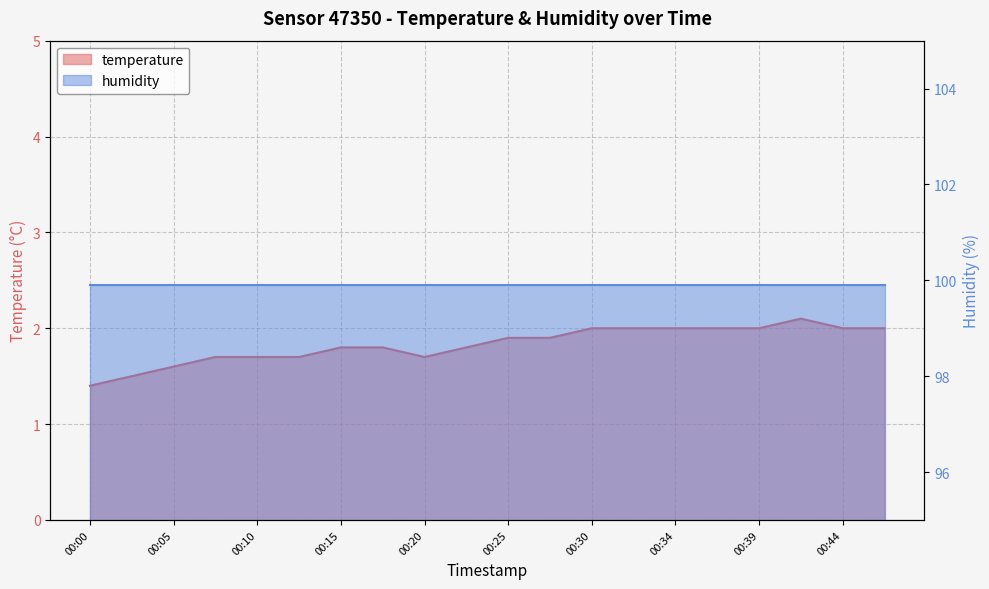

List the labels in order of value, smallest first.

00:00, 00:02, 00:05, 00:07, 00:10, 00:12, 00:20, 00:15, 00:17, 00:22, 00:25, 00:27, 00:30, 00:32, 00:34, 00:37, 00:39, 00:44, 00:47, 00:42